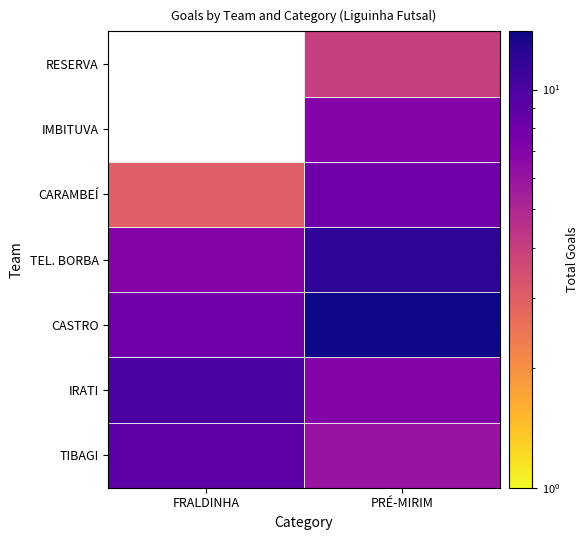

Where is FRALDINHA nearest to the value 5?

TEL. BORBA